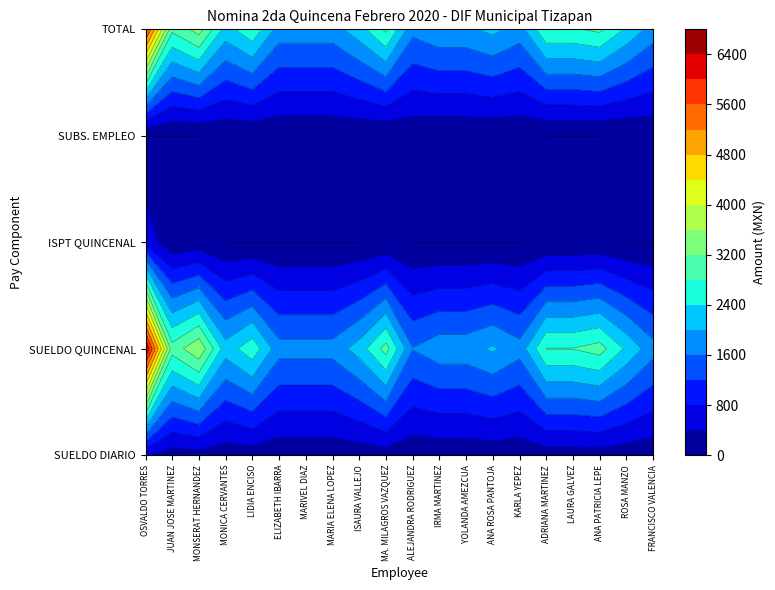

What is the sum of the SUBS. EMPLEO values at JUAN JOSE MARTINEZ and ALEJANDRA RODRIGUEZ?

105.0